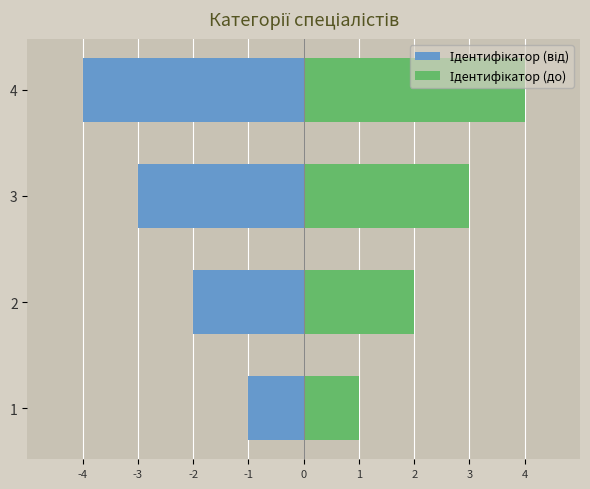

At how many categories does at least one series exceed 0?

4